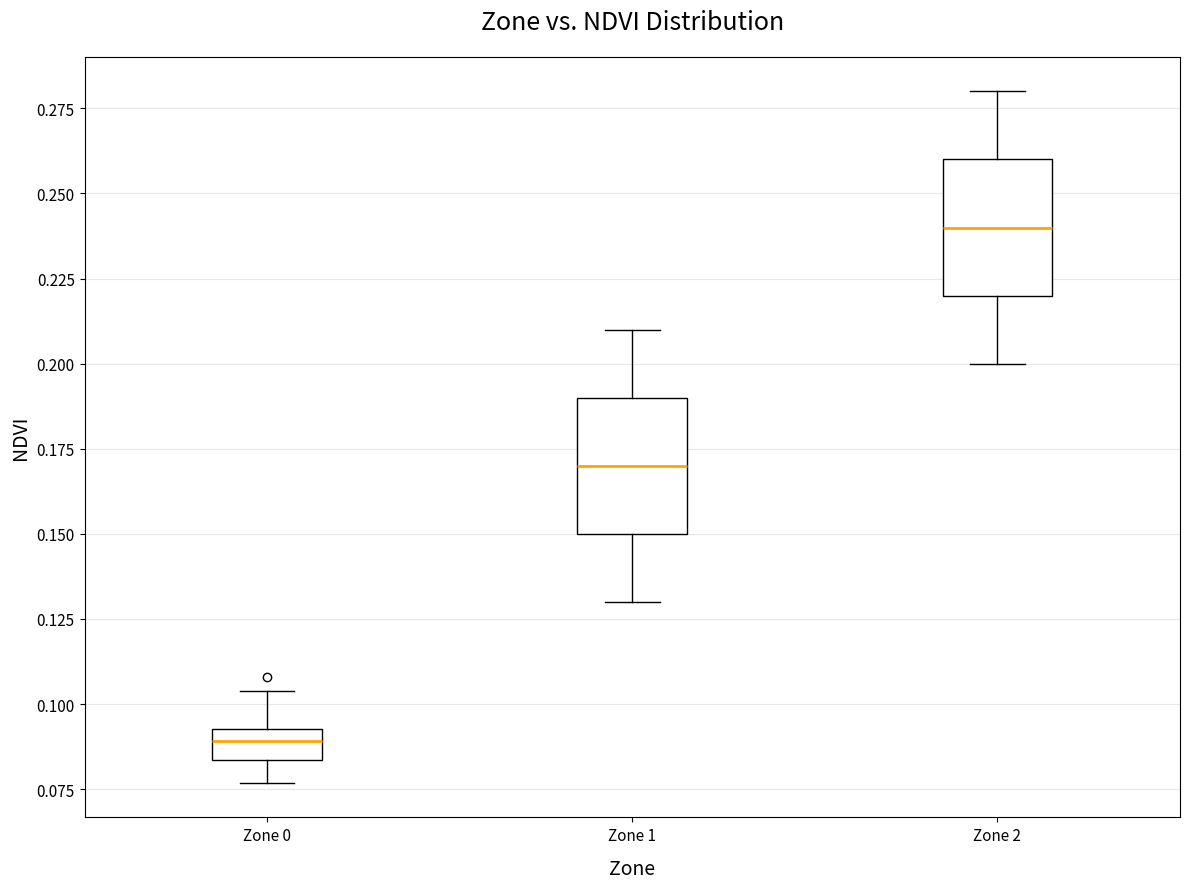

Reading left to right, transcribe this box plot: for each box, give where its median line is, the range the box spans, and where its two whiskers end, as read against the y-axis. The values are not printed on the chart, so give them approximately, as read against the axis.

Zone 0: median 0.090, box 0.085 to 0.095, whiskers 0.075 to 0.105
Zone 1: median 0.170, box 0.150 to 0.190, whiskers 0.130 to 0.210
Zone 2: median 0.240, box 0.220 to 0.260, whiskers 0.200 to 0.280